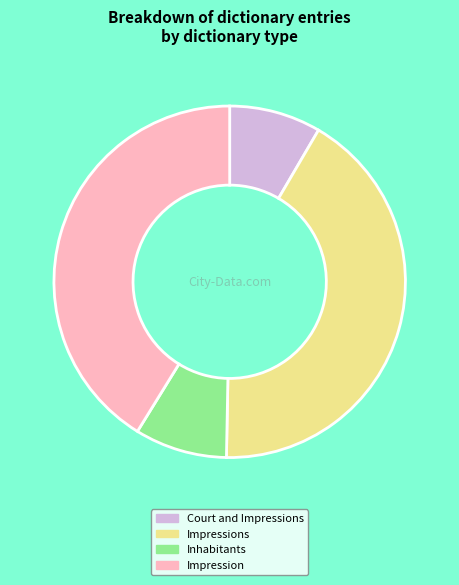

Do Inhabitants and Impressions together represent more than half of the pie?

Yes